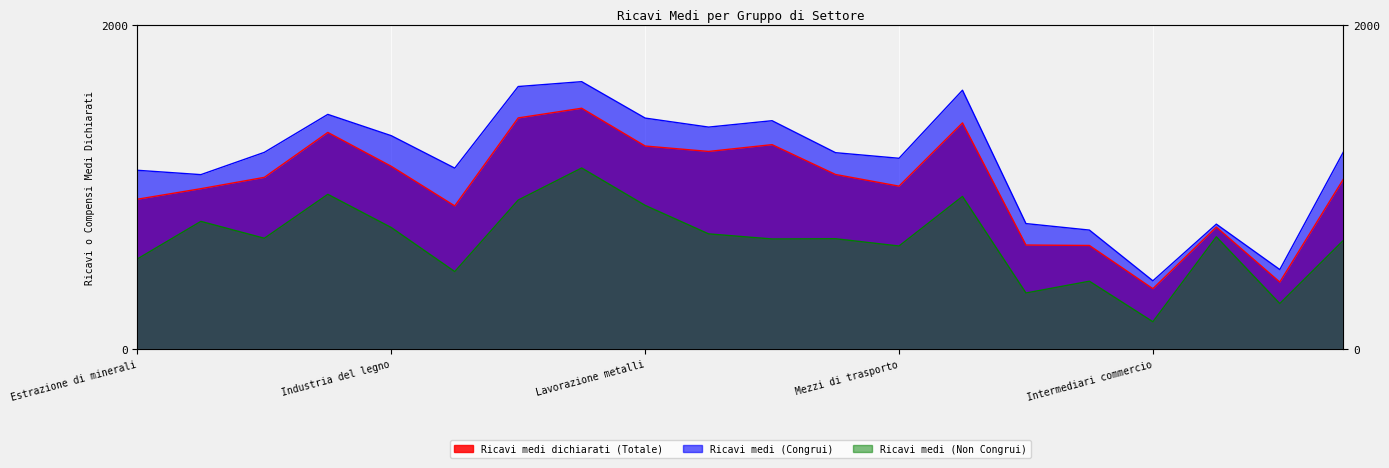

Which series has the largest range (max minus min)?

Ricavi medi (Congrui)